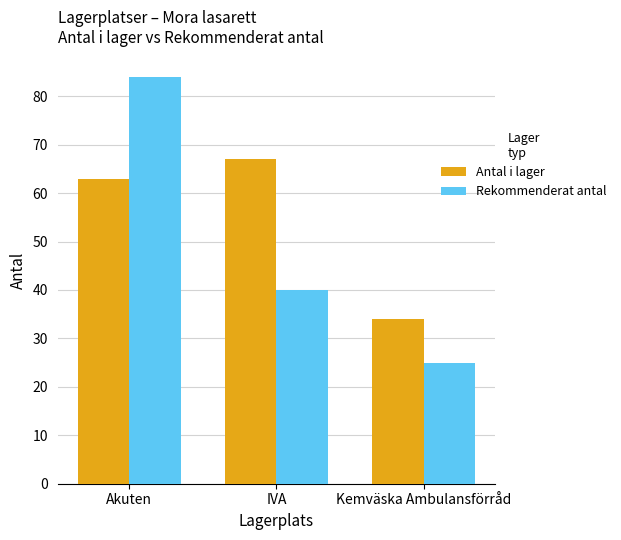

Reading right to left, extract all data points from this chart.

Antal i lager: 34	67	63
Rekommenderat antal: 25	40	84